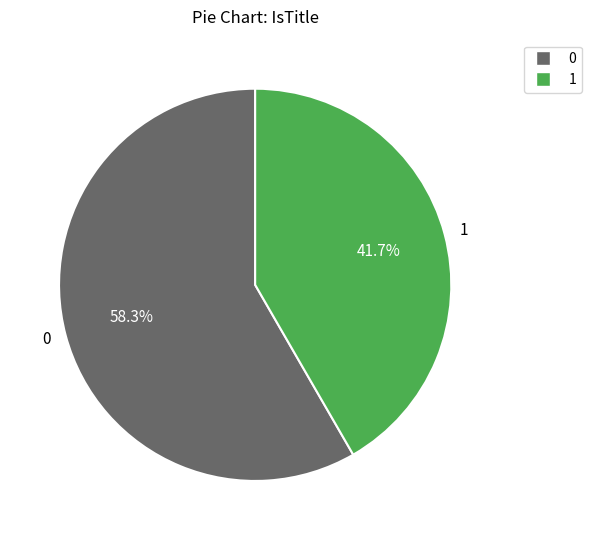

What is the total percentage of 0 and 1?

100.0%